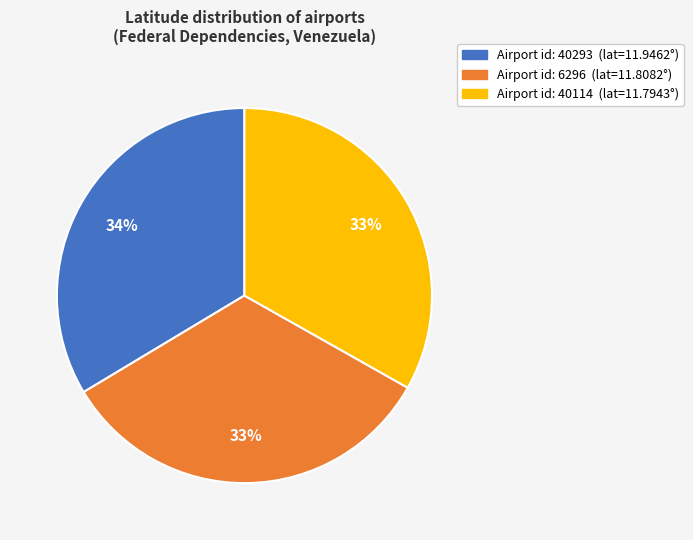

To the nearest percent, what is the average slice percentage?

33%